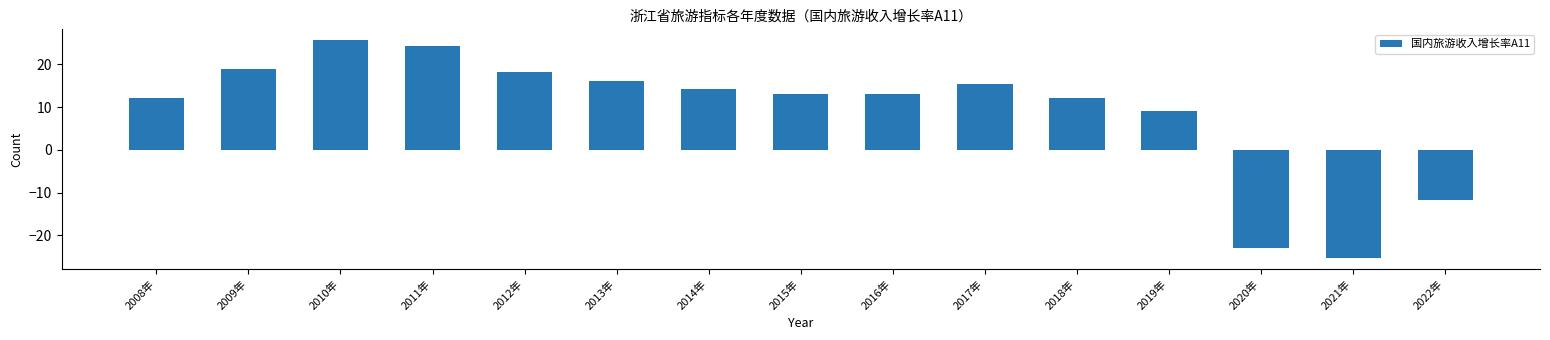

What is the value of the 8th bar from the left?

13.0